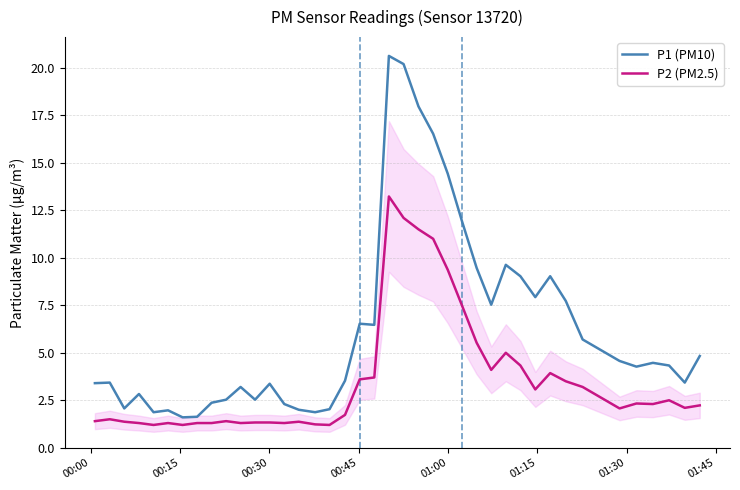

How many distinct data groups are displayed?

2